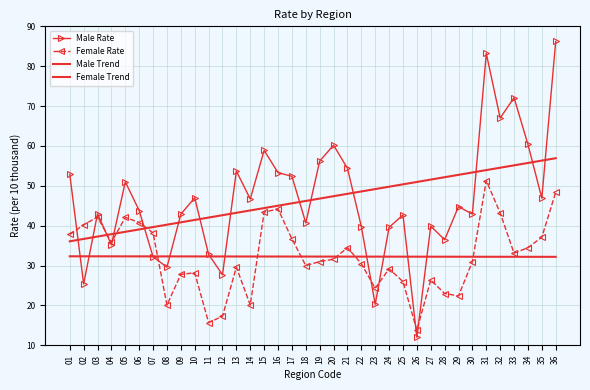

True or false: Female Rate and Male Trend intersect in this chart.

True